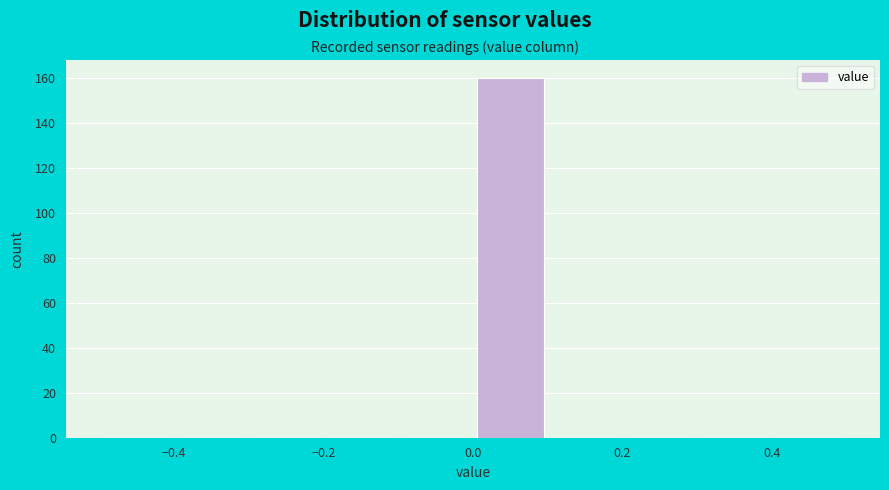

Reading left to right, list every bar in this chart as the range it spans on the x-axis followed by its height. The values are not printed on the chart, so give them approximately, as read against the axis.

-0.5 to -0.4: 0
-0.4 to -0.3: 0
-0.3 to -0.2: 0
-0.2 to -0.1: 0
-0.1 to 0.0: 0
0.0 to 0.1: 160
0.1 to 0.2: 0
0.2 to 0.3: 0
0.3 to 0.4: 0
0.4 to 0.5: 0